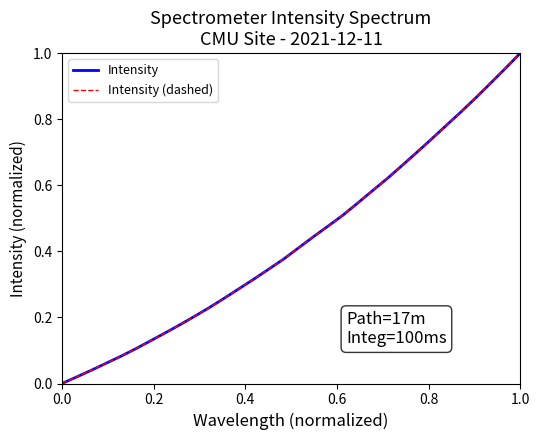

Does the chart display data point markers on the line(s)?

No